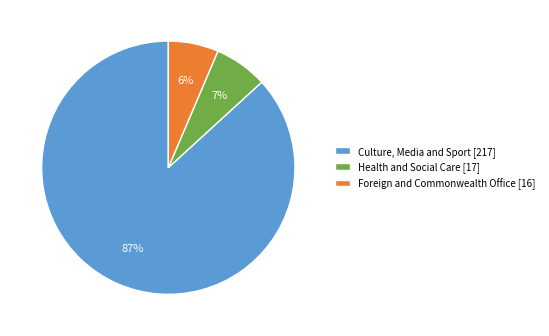

Which slice represents more than half of the pie?

Culture, Media and Sport